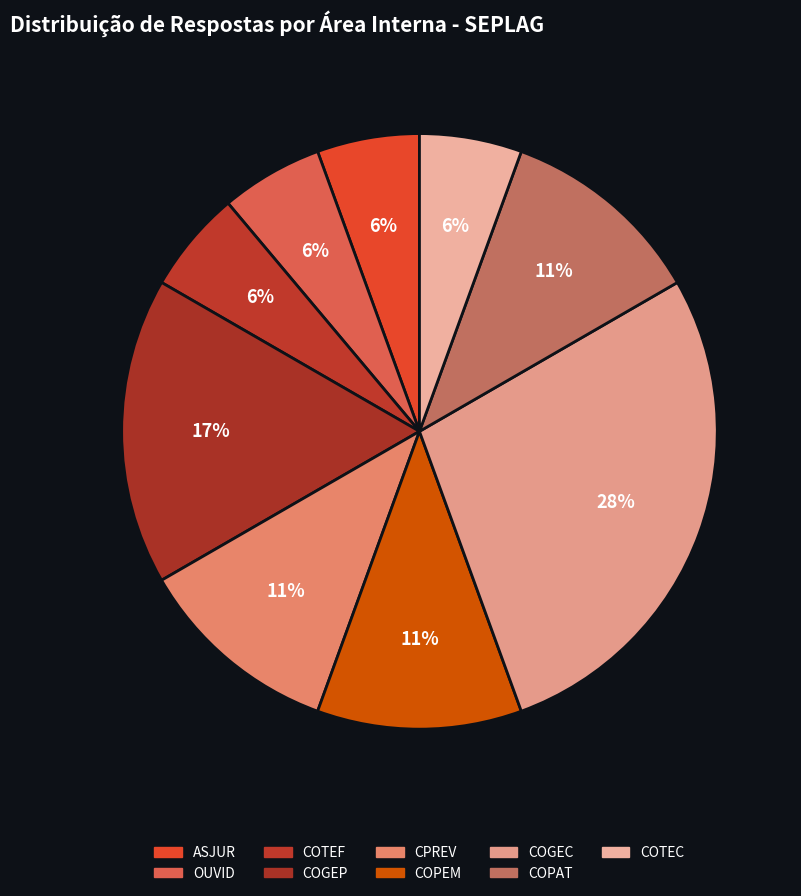

How many slices are in this pie chart?

9